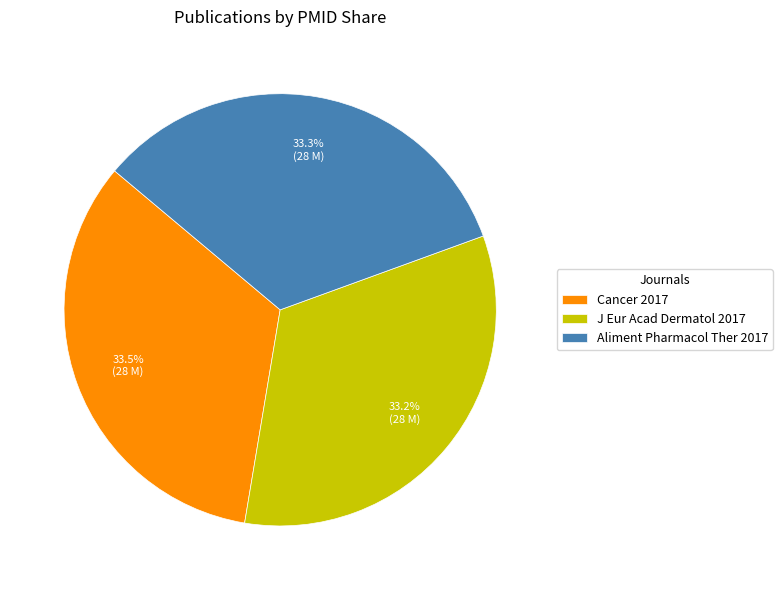

What is the total percentage of Aliment Pharmacol Ther 2017 and J Eur Acad Dermatol 2017?

66.5%